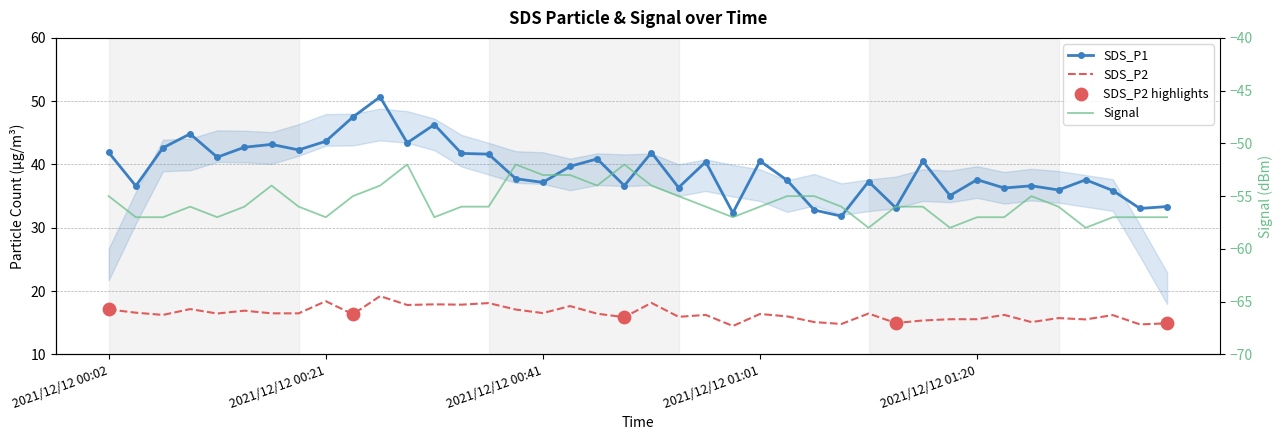

What is the total value across all series at 2021/12/12 00:56?

0.7